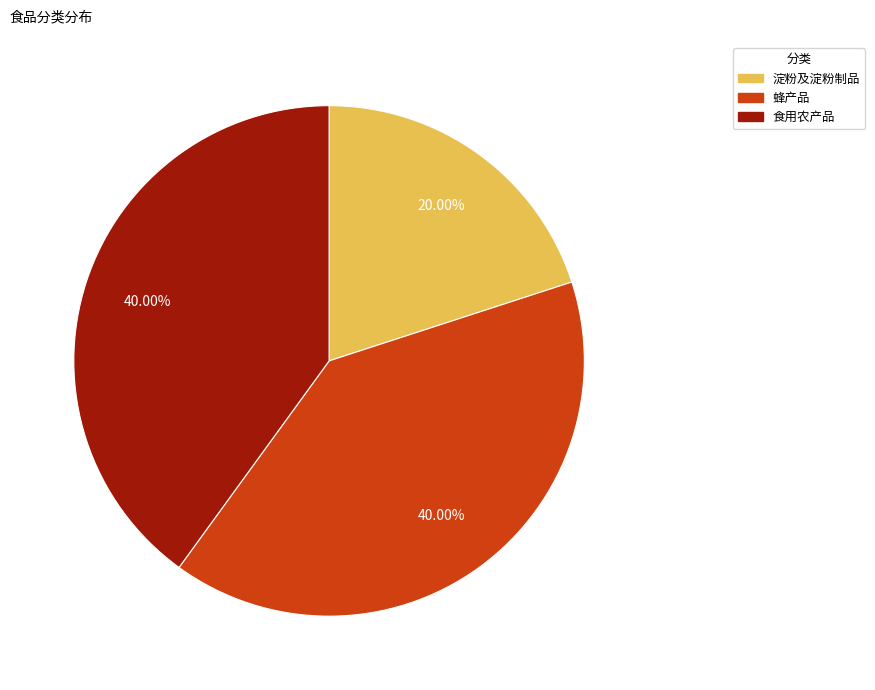

Between 食用农产品 and 淀粉及淀粉制品, which is larger?

食用农产品